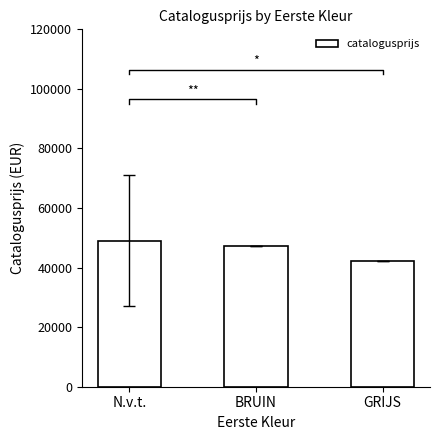

What value does the data have at GRIJS?

42290